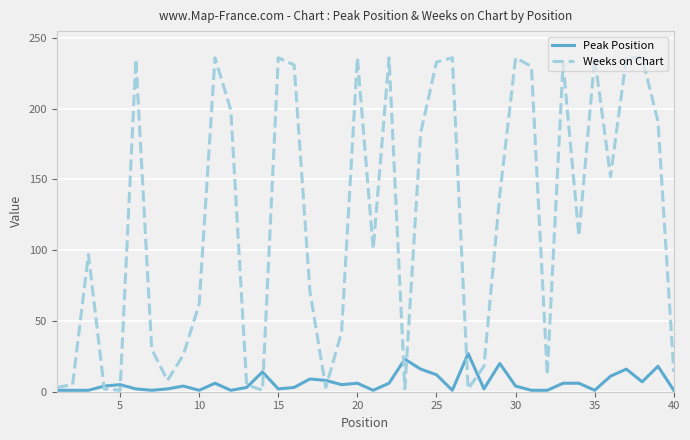

Which series has the largest total across all categories?

Weeks on Chart